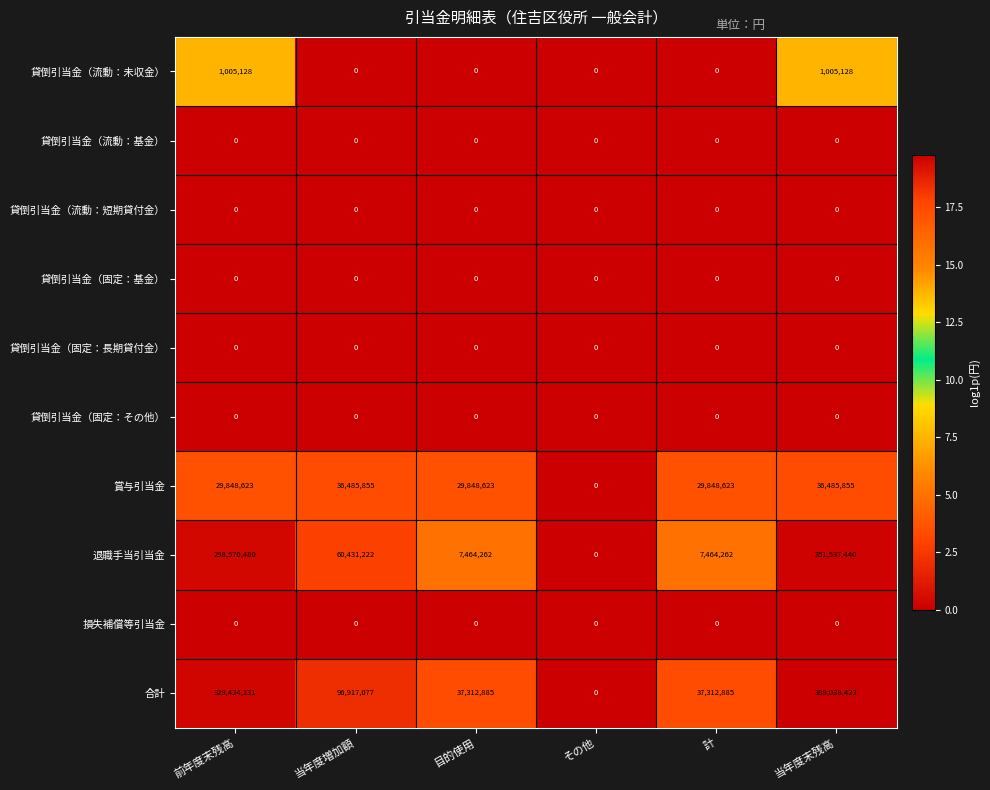

How many 賞与引当金 values are between 29848623 and 36485855?

5